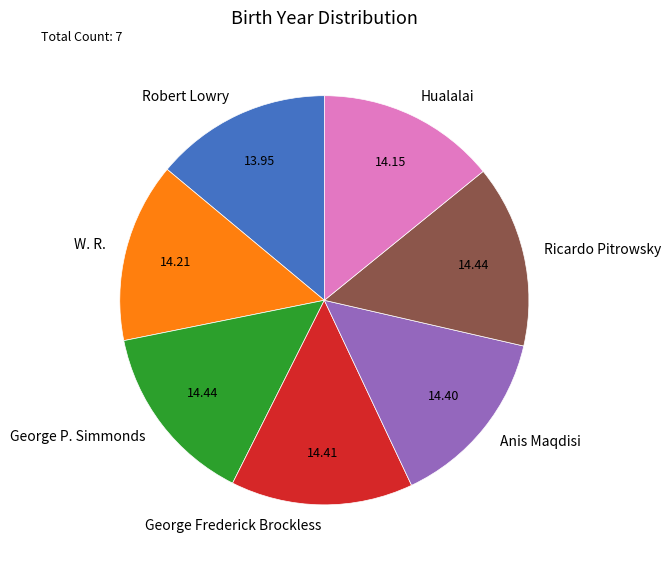

Is it true that Anis Maqdisi is 21% of the pie?

False